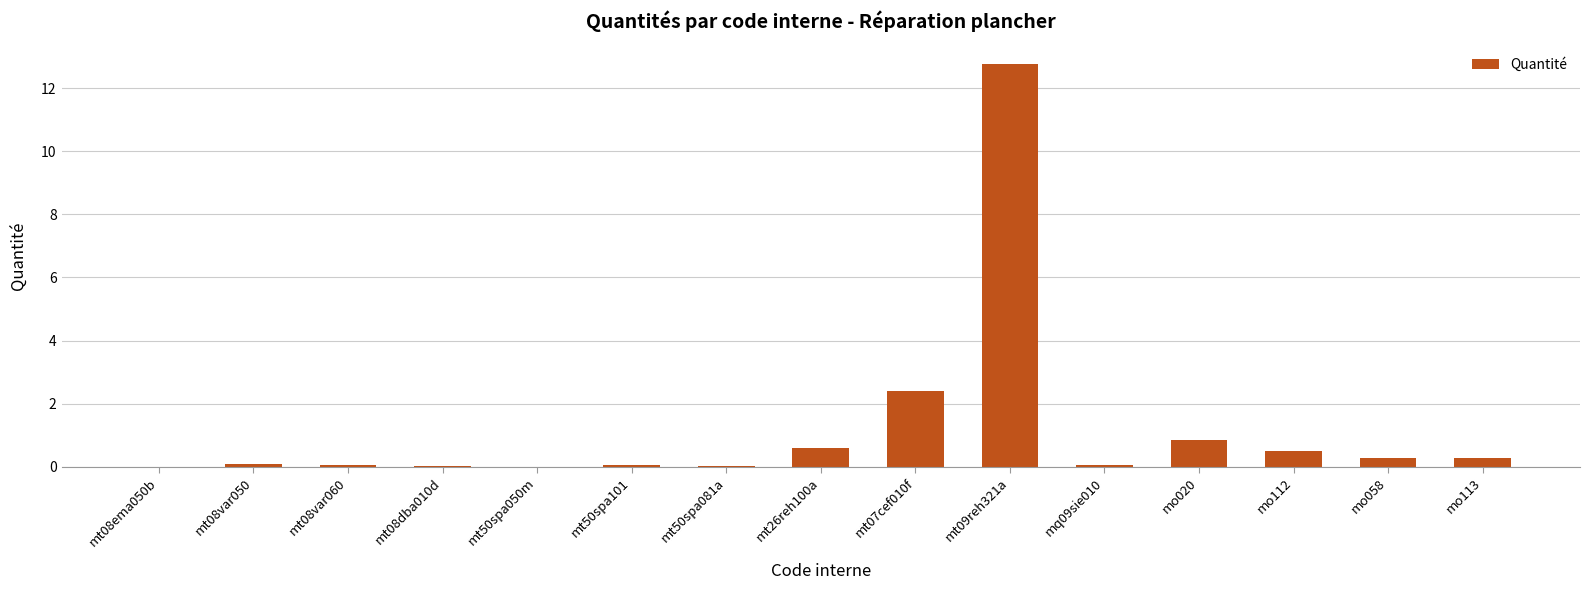

Which label corresponds to the largest value in the chart?

mt09reh321a